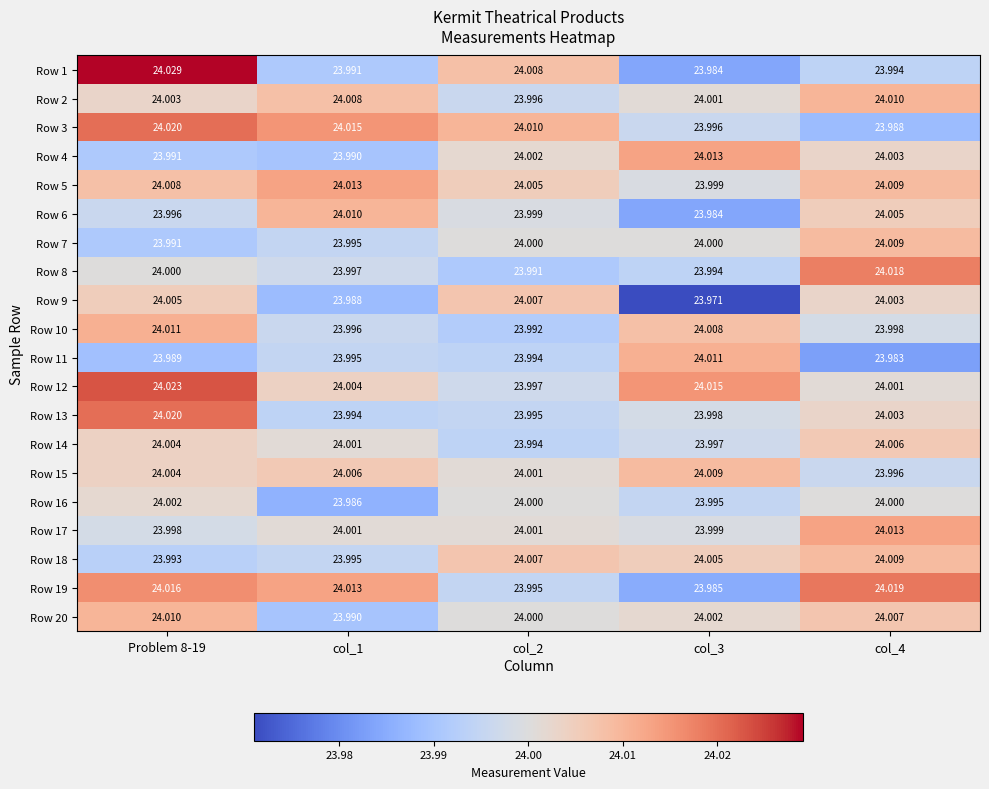

Is the value of Row 6 at col_1 greater than the value of Row 11 at Problem 8-19?

Yes